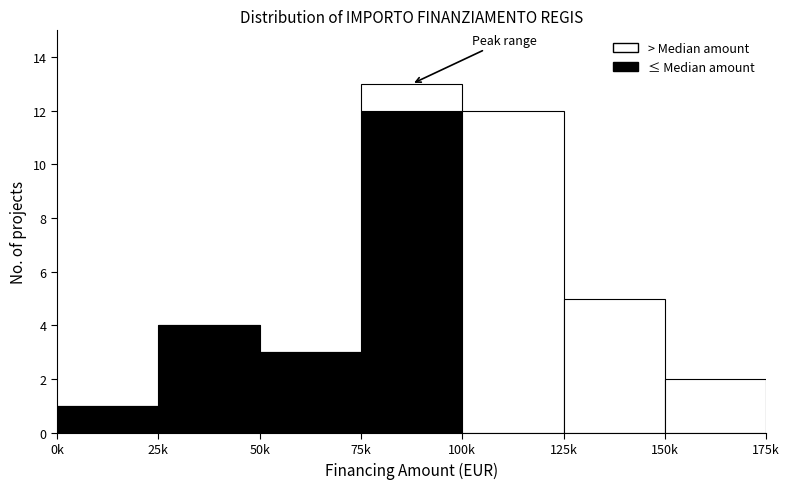

Reading left to right, list the values for the ≤ Median amount series.

0k=1	25k=4	50k=3	75k=12	100k=0	125k=0	150k=0